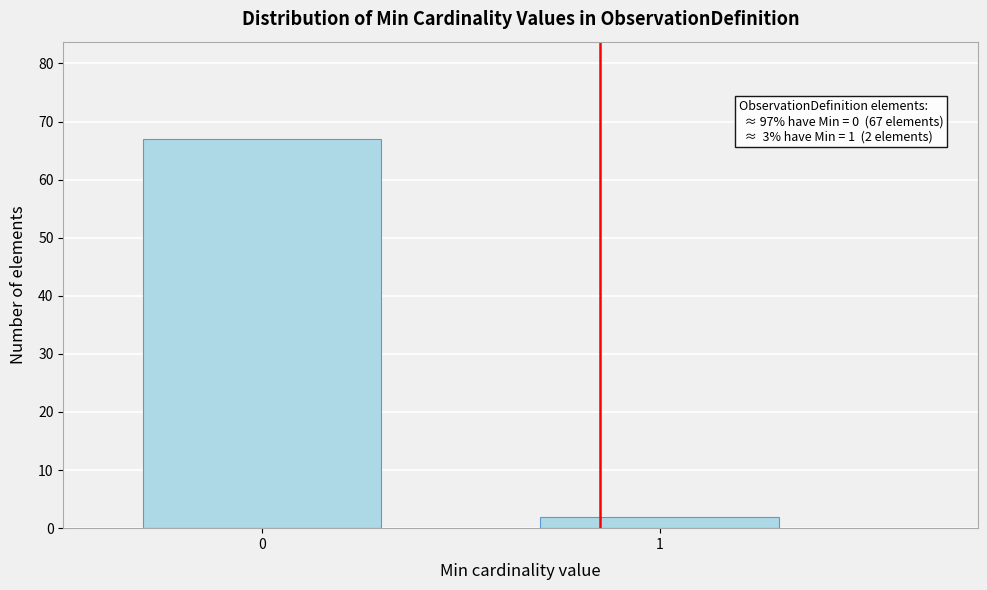

Reading left to right, list all the values displayed in this chart.

67	2